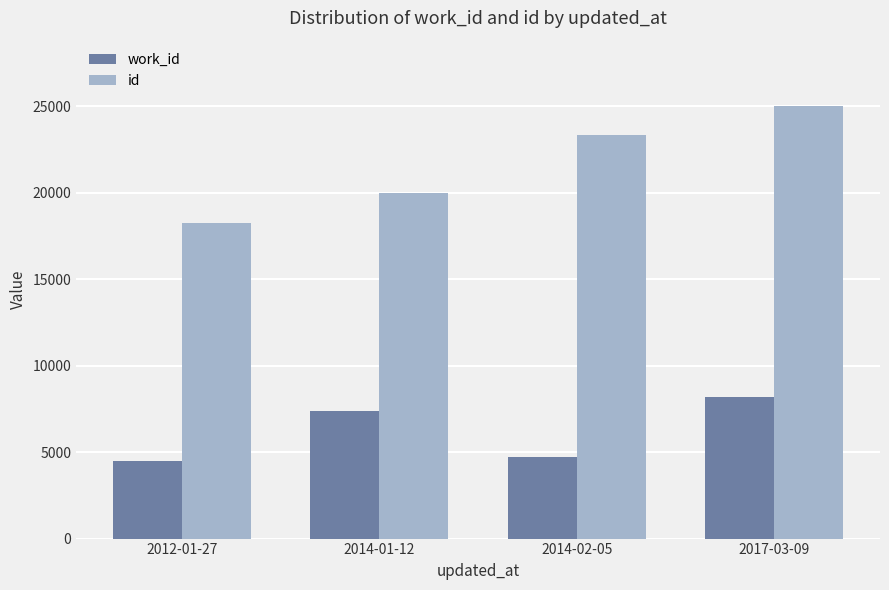

Which series has the largest range (max minus min)?

id